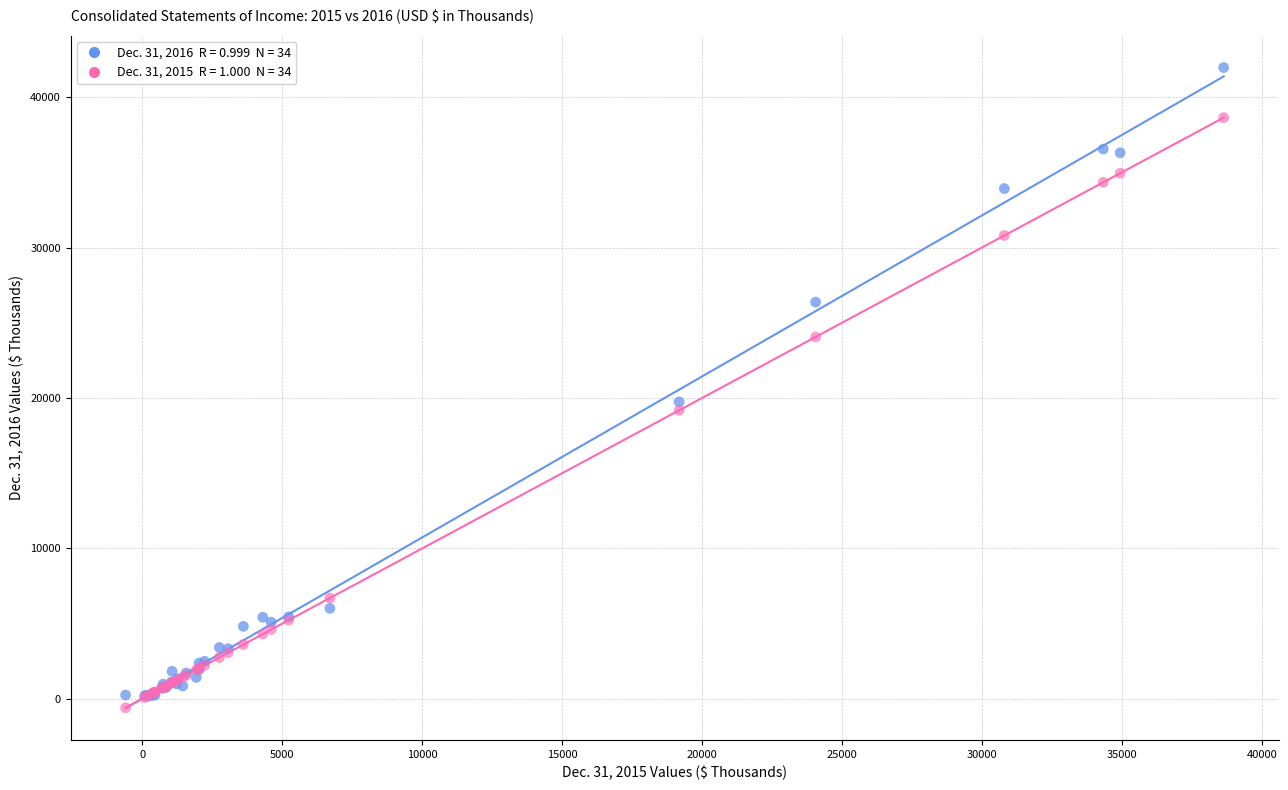

Across all series, what Y value is closest to 20679?

19739